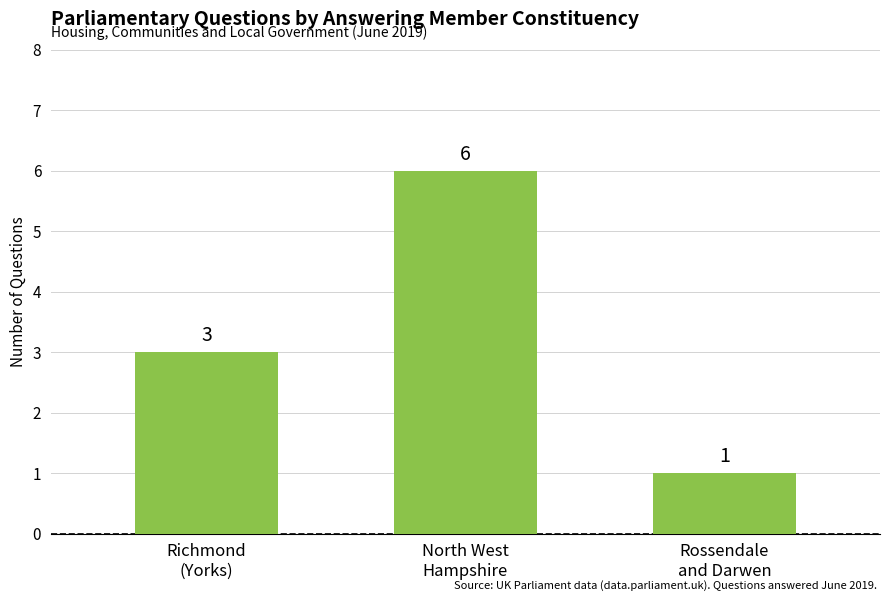

What position from the left is Richmond
(Yorks)?

1